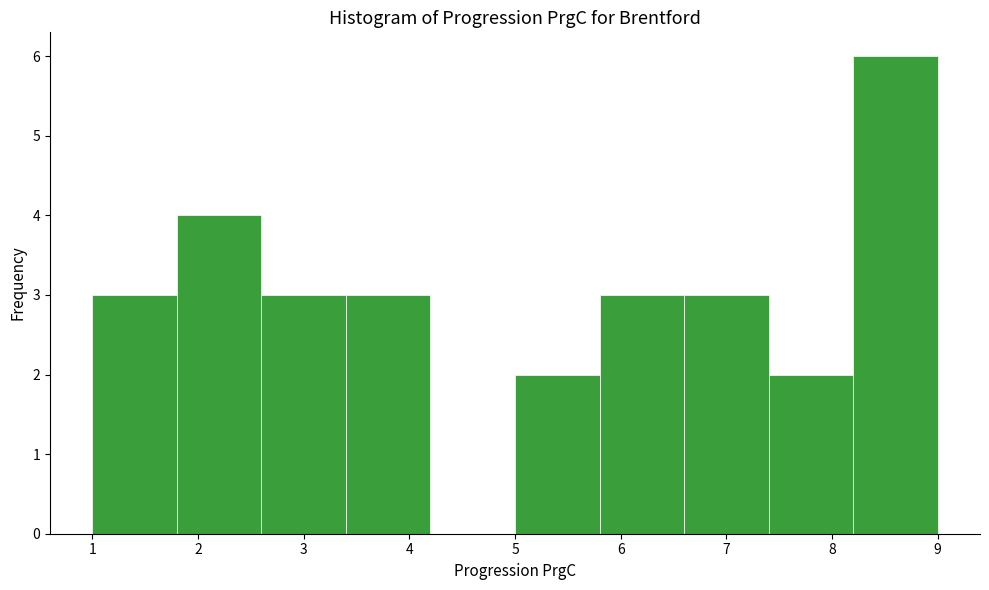

What is the height of the bar covering 5.0 to 5.8 on the x-axis? The values are not printed on the chart, so give them approximately, as read against the axis.

2